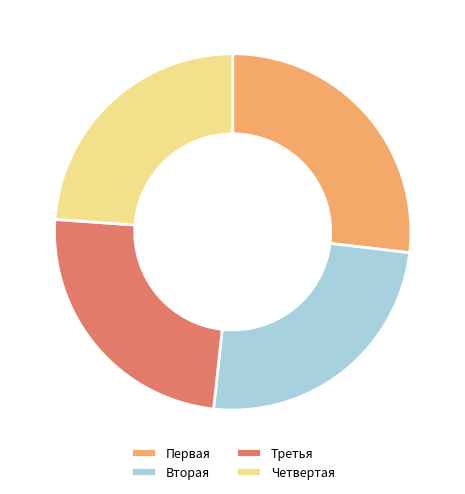

Do Вторая and Первая together represent more than half of the pie?

Yes